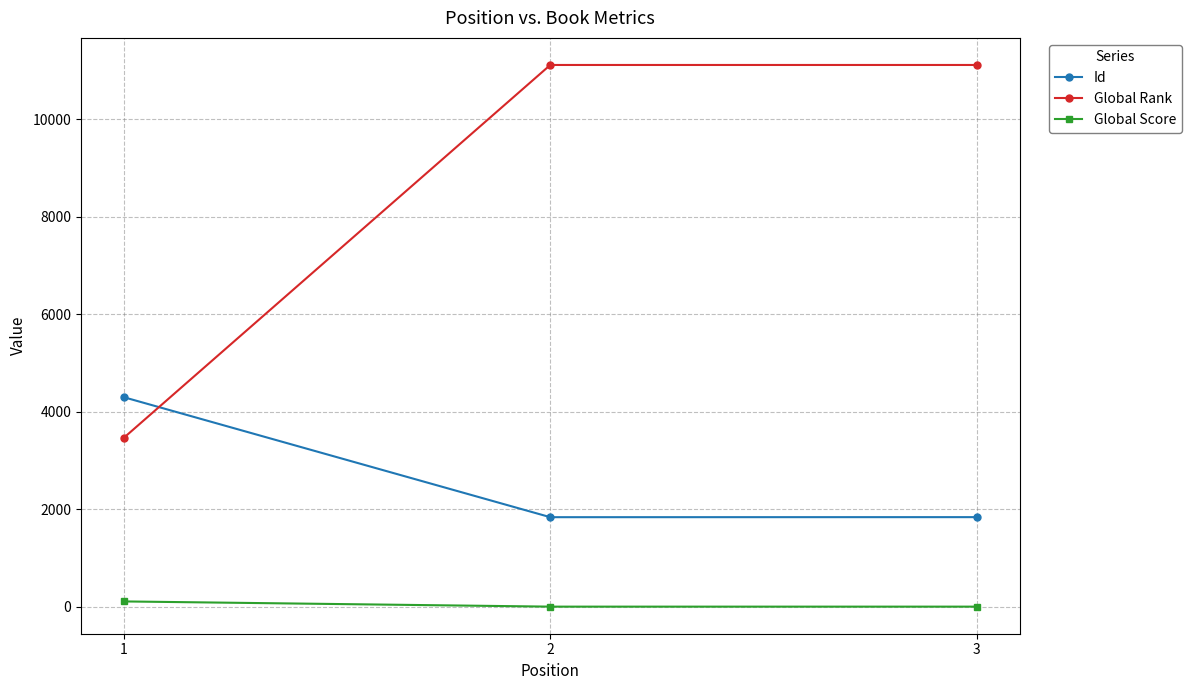

What is the spread (max minus min) of values at 1?

4190